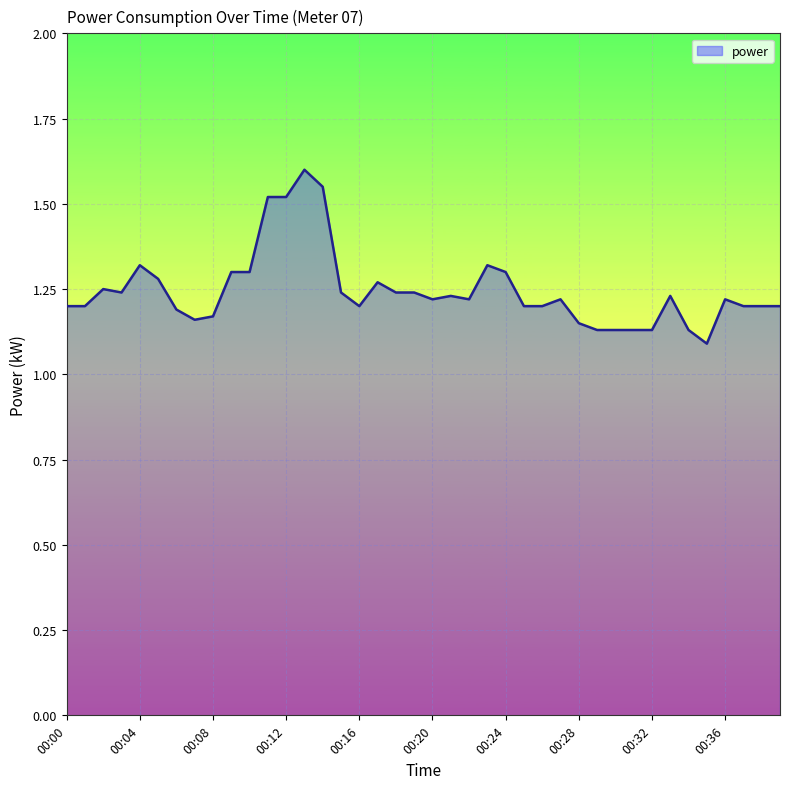

What is the difference between the maximum and minimum values?

0.5